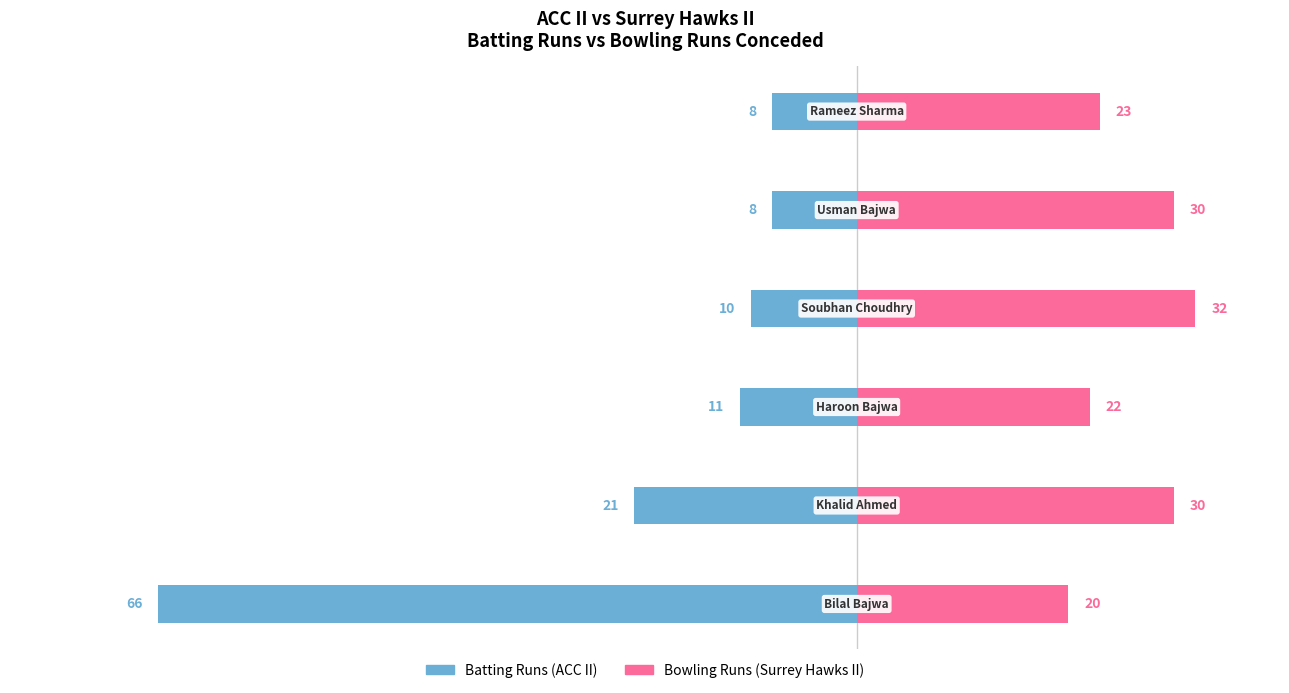

Which series has the largest total across all categories?

Bowling Runs (Surrey Hawks II)